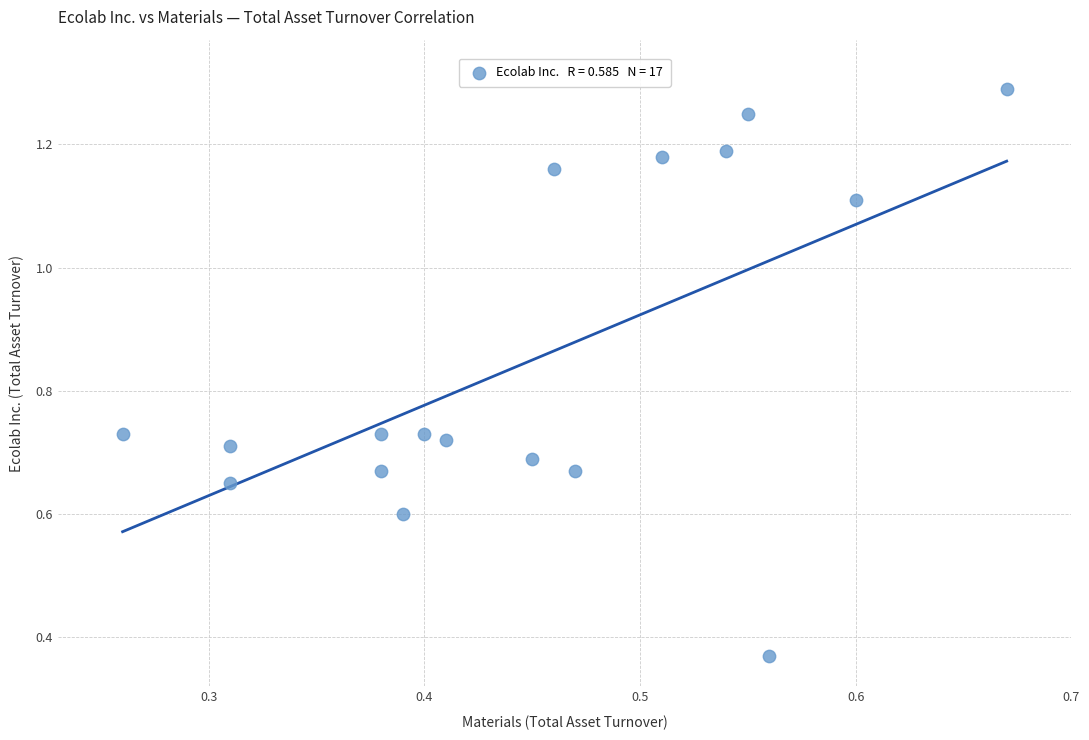

What is the range of Y values (max minus min)?

0.9